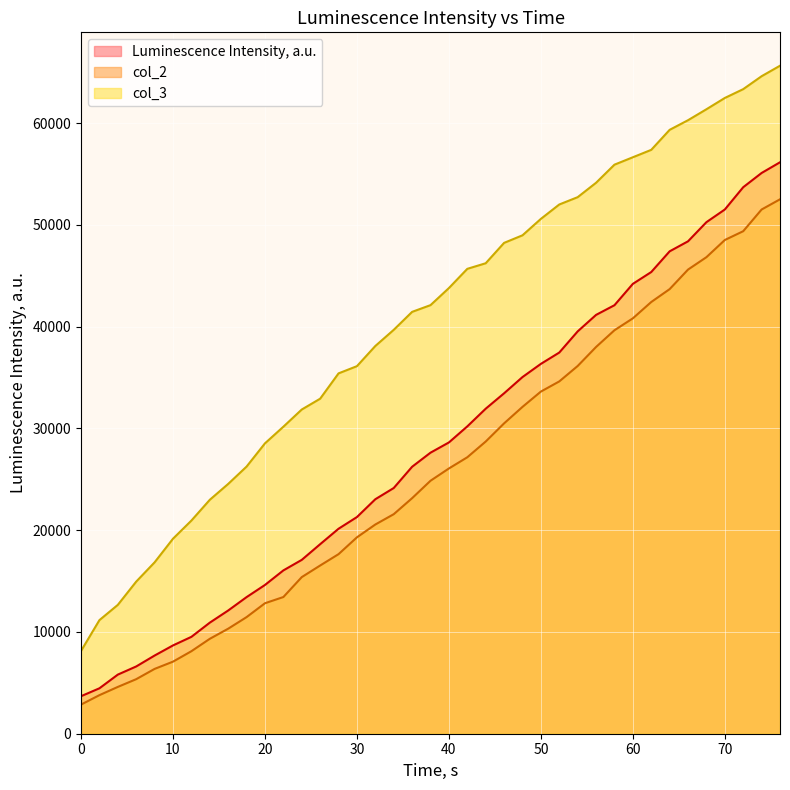

The value of col_3 at 10 is 12058. True or false?

False